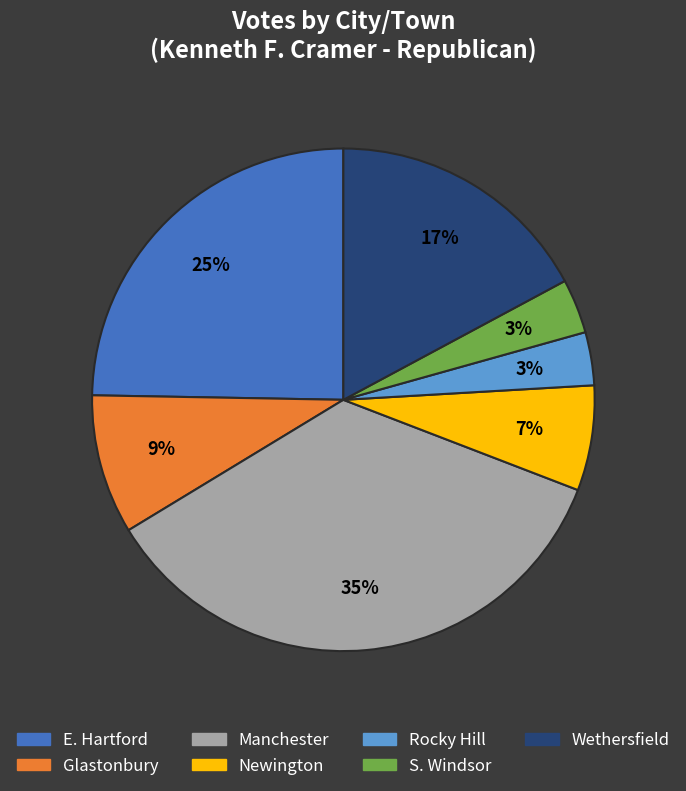

Which category has the biggest portion of the pie?

Manchester